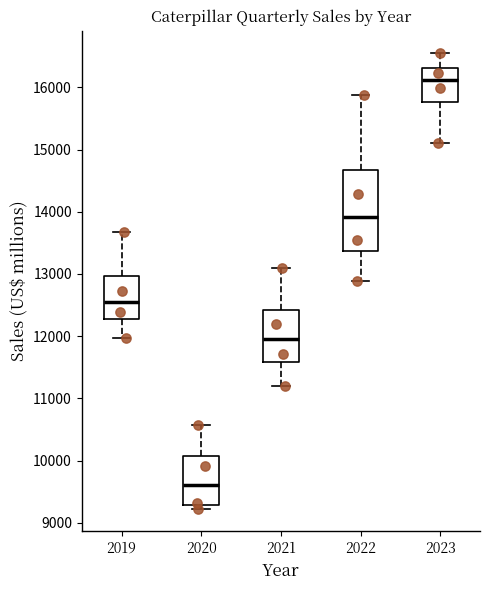

Reading left to right, read every box against the y-axis: the position of its median line, the range the box covers, and the ends of its whiskers. The values are not printed on the chart, so give them approximately, as read against the axis.

2019: median 12600, box 12300 to 13000, whiskers 12000 to 13700
2020: median 9600, box 9300 to 10100, whiskers 9200 to 10600
2021: median 12000, box 11600 to 12400, whiskers 11200 to 13100
2022: median 13900, box 13400 to 14700, whiskers 12900 to 15900
2023: median 16100, box 15800 to 16300, whiskers 15100 to 16500